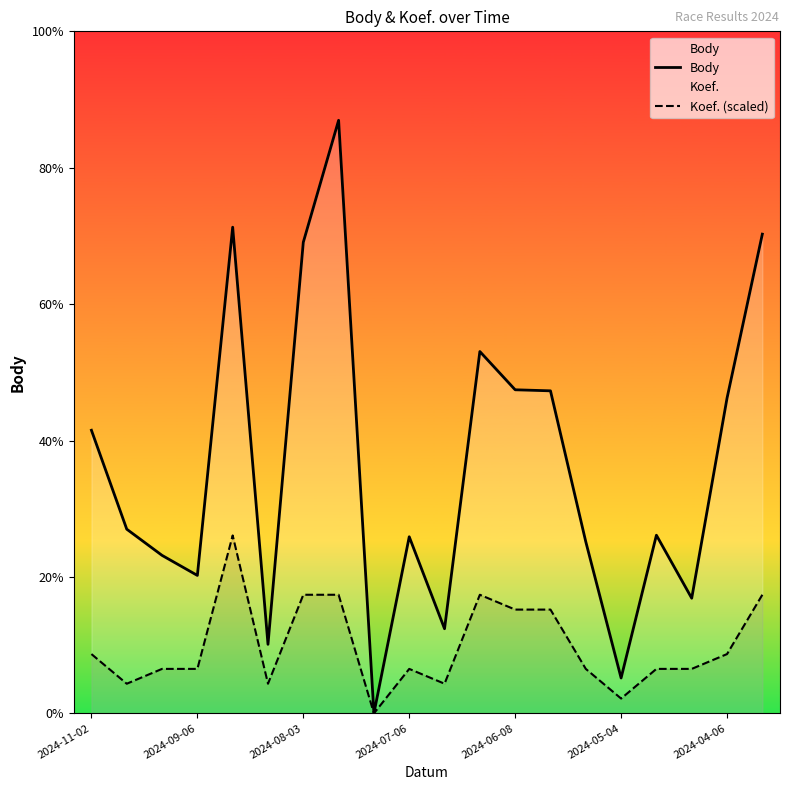

Does the chart display data point markers on the line(s)?

No